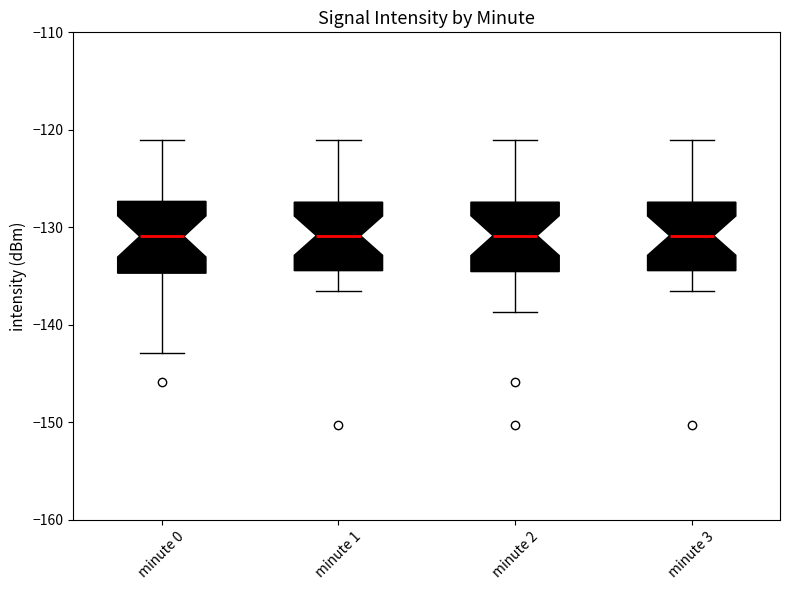

Reading left to right, read every box against the y-axis: the position of its median line, the range the box covers, and the ends of its whiskers. The values are not printed on the chart, so give them approximately, as read against the axis.

minute 0: median -131, box -135 to -127, whiskers -143 to -121
minute 1: median -131, box -134 to -127, whiskers -137 to -121
minute 2: median -131, box -135 to -127, whiskers -139 to -121
minute 3: median -131, box -134 to -127, whiskers -137 to -121